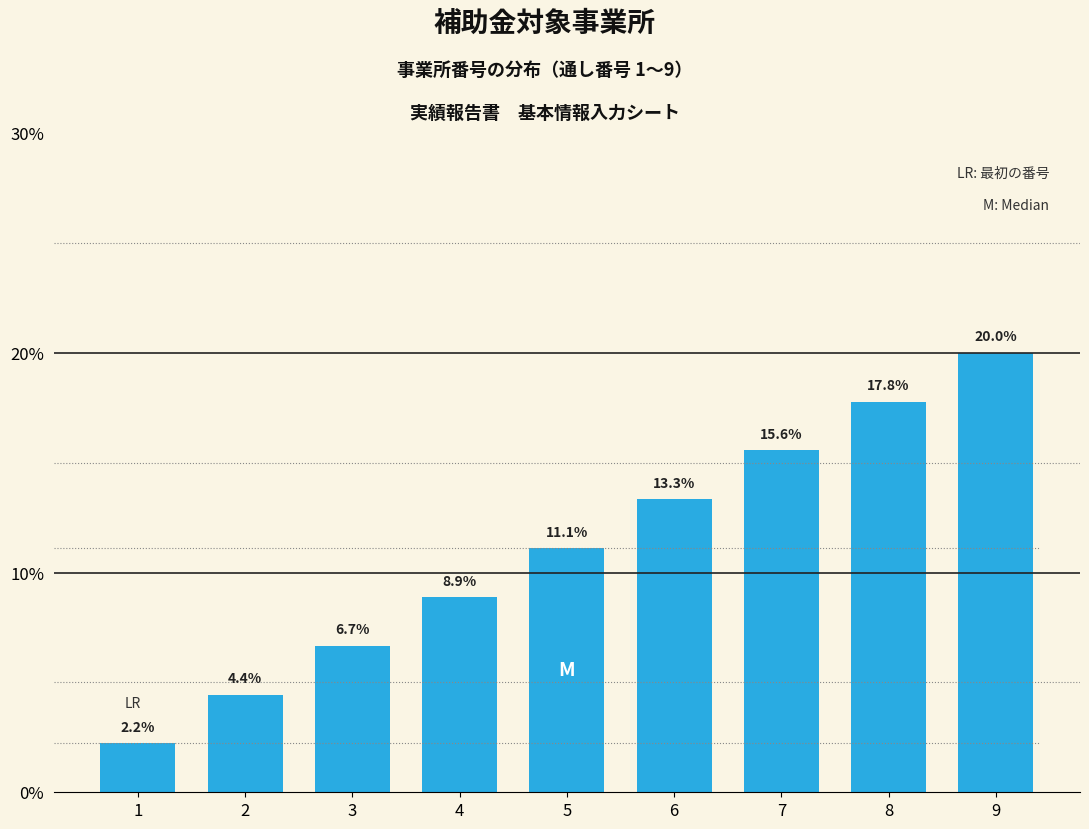

Reading right to left, transcribe all the data shown in this chart.

9=20.0	8=17.8	7=15.6	6=13.3	5=11.1	4=8.9	3=6.7	2=4.4	1=2.2